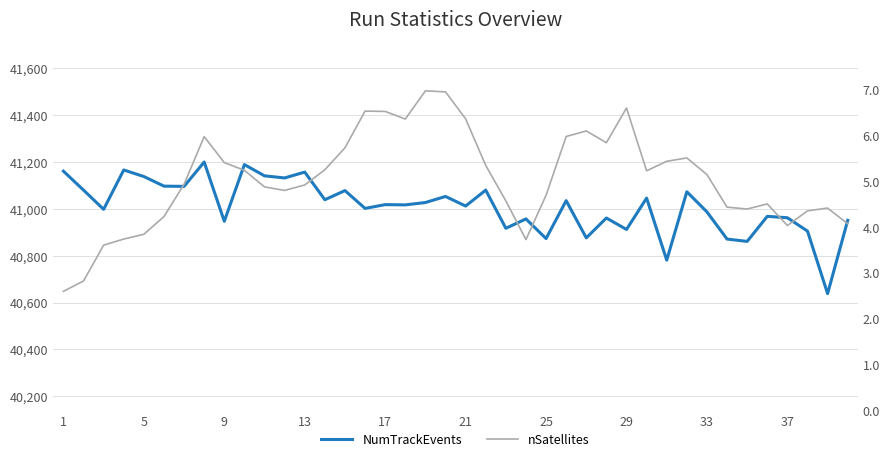

What is the sum of all NumTrackEvents values?

1640402.0